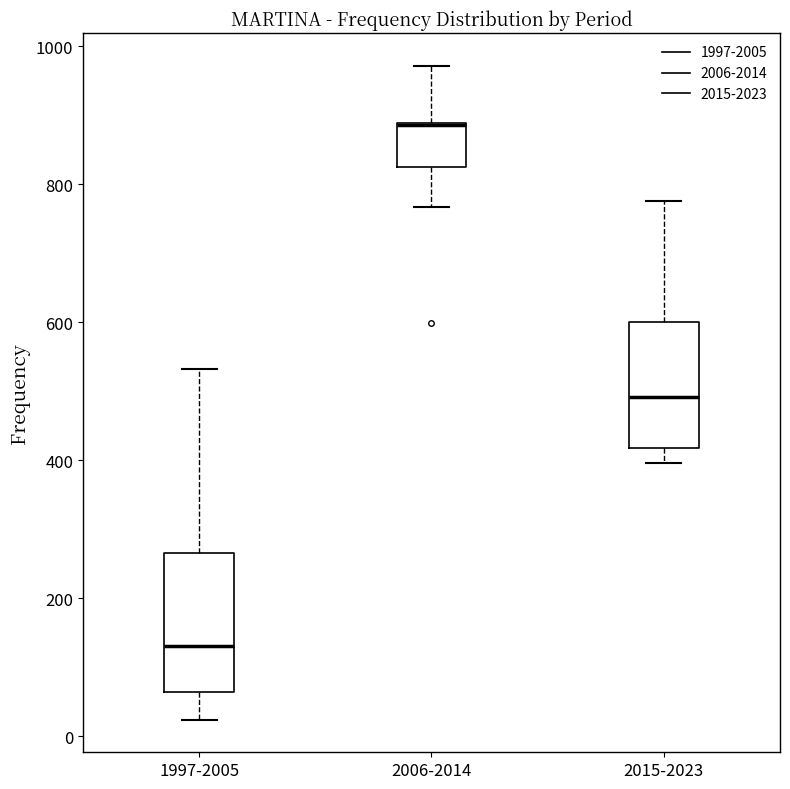

Reading left to right, read every box against the y-axis: the position of its median line, the range the box covers, and the ends of its whiskers. The values are not printed on the chart, so give them approximately, as read against the axis.

1997-2005: median 140, box 60 to 260, whiskers 20 to 540
2006-2014: median 880 (drawn on the box's upper edge), box 820 to 880, whiskers 760 to 980
2015-2023: median 500, box 420 to 600, whiskers 400 to 780